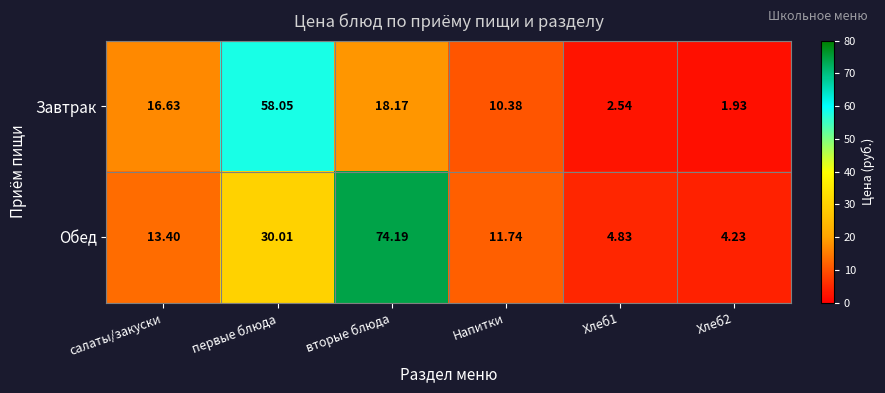

Which label corresponds to the largest value in the chart?

вторые блюда